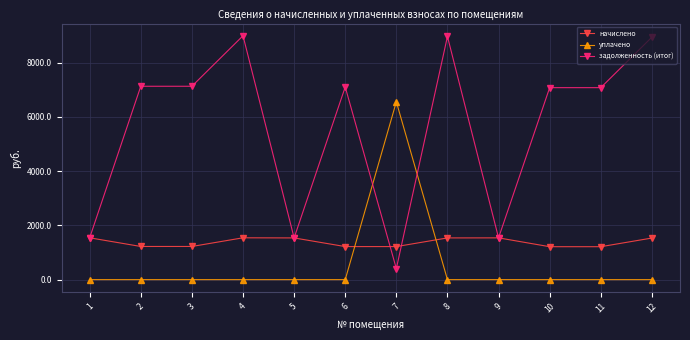

How many distinct data groups are displayed?

3